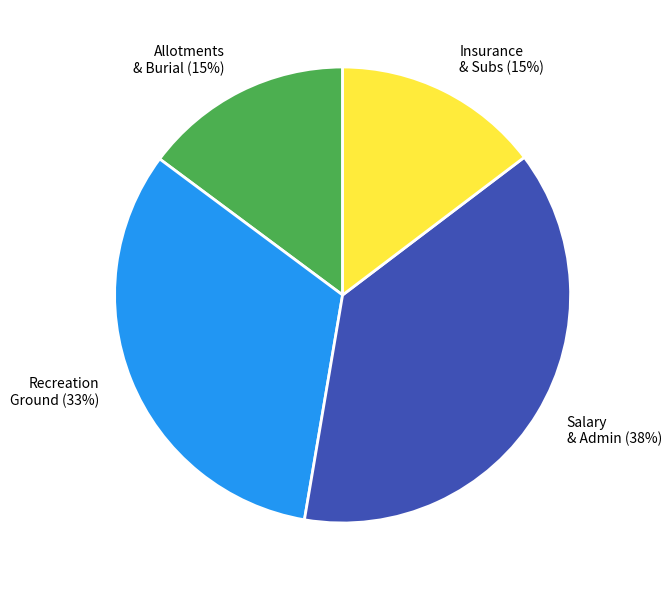

To the nearest percent, what is the average slice percentage?

25%